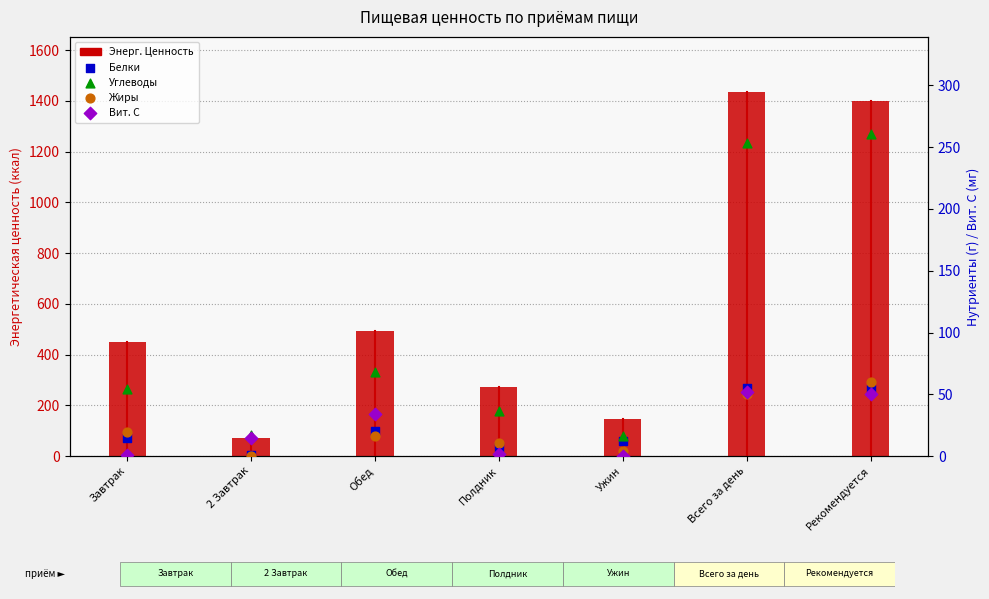

What is the total value across all series at Обед?

631.8